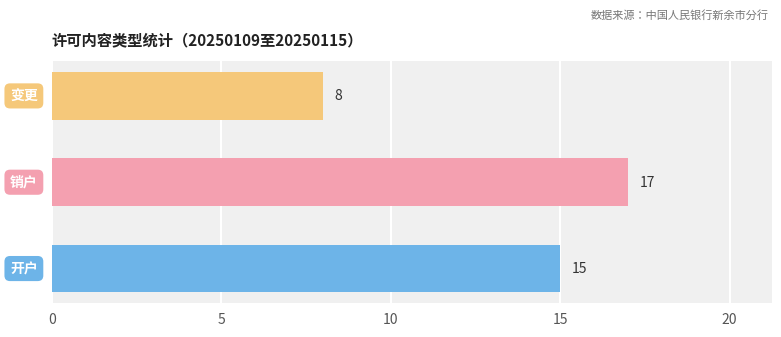

How many values are between 8 and 17?

3